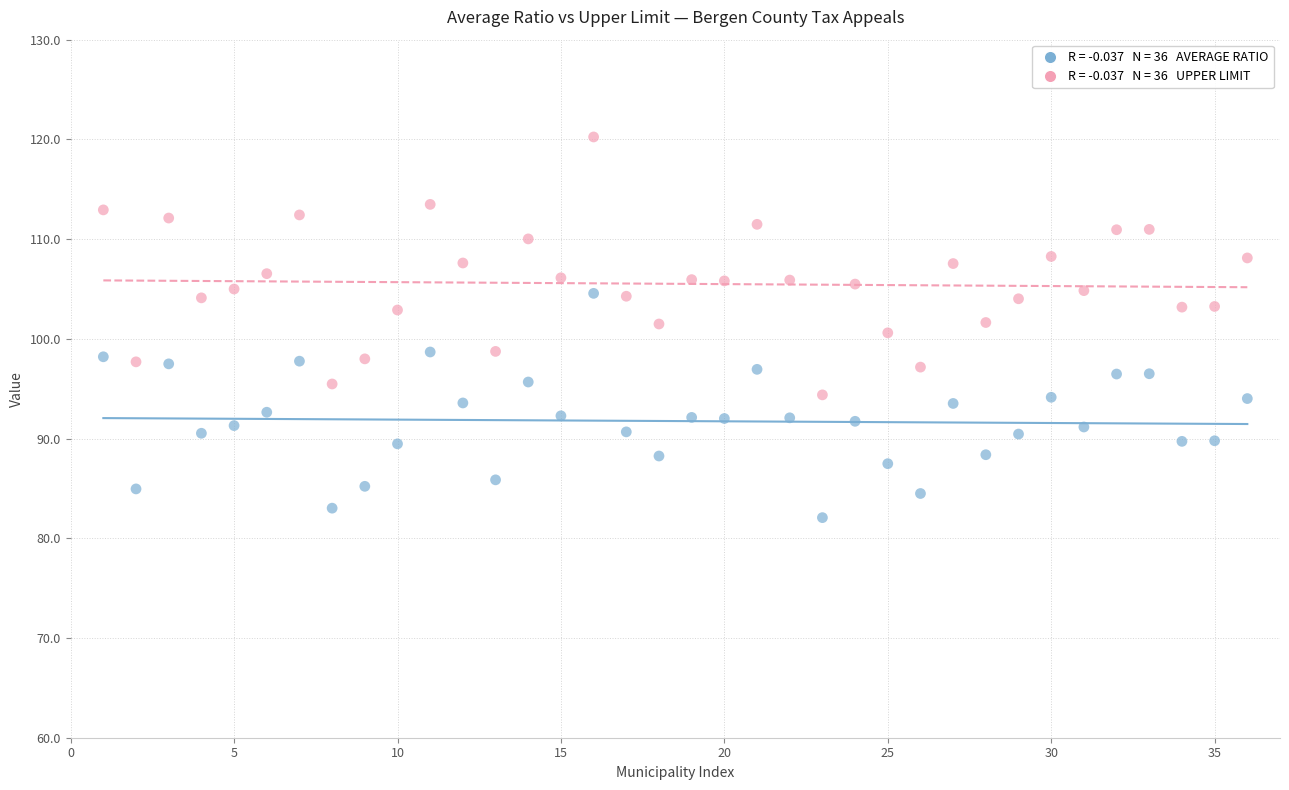

Across all data points, what is the range of Y values (max minus min)?

38.2